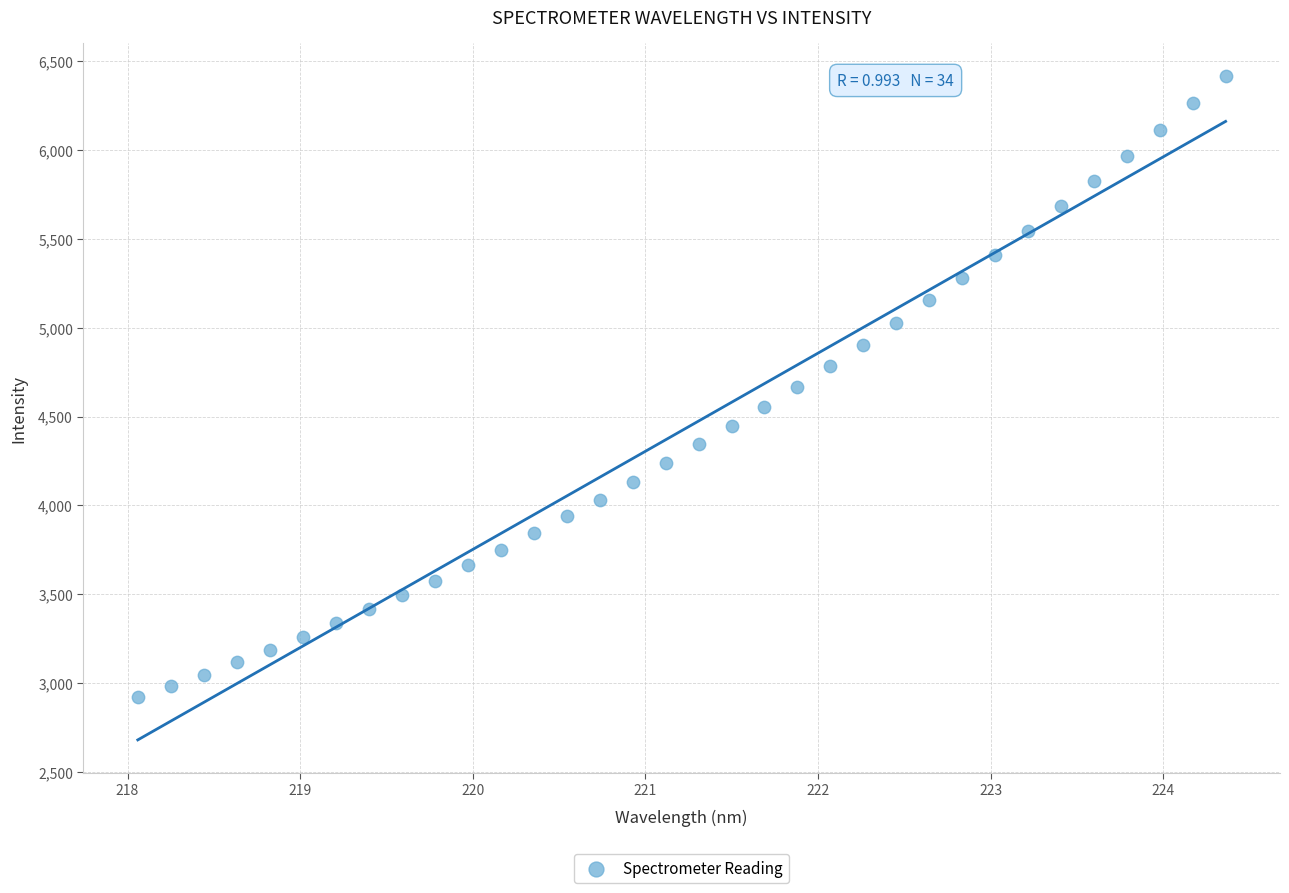

What is the range of Y values (max minus min)?

3493.8